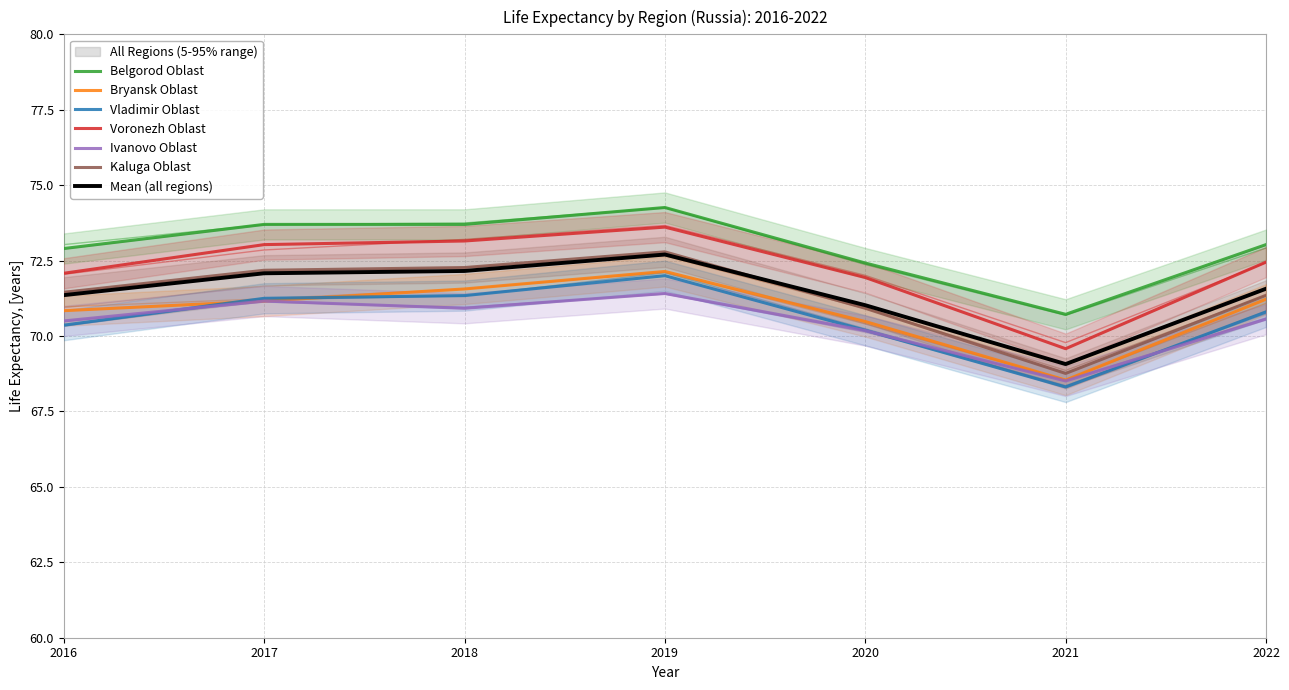

Where does the Ivanovo Oblast series first go above 70?

2016